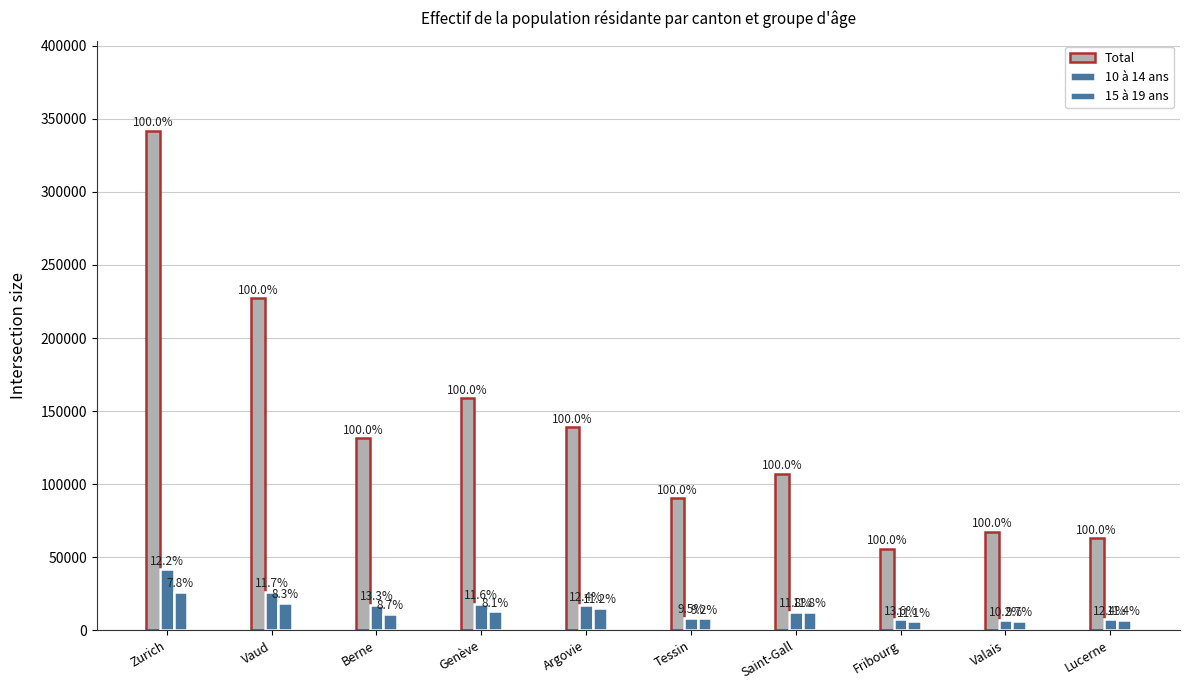

What is the lowest value of the 10 à 14 ans series?

6909